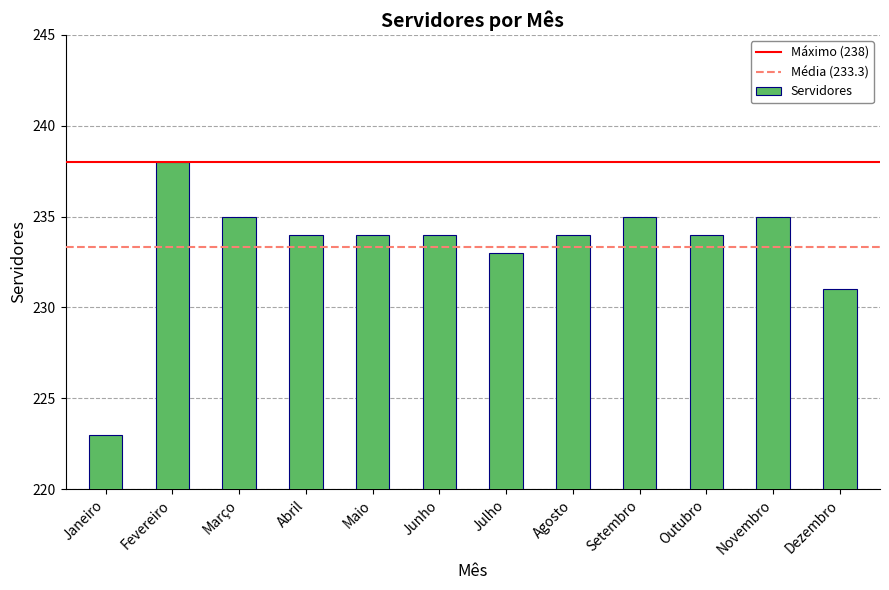

What is the difference between the maximum and second lowest values?

7